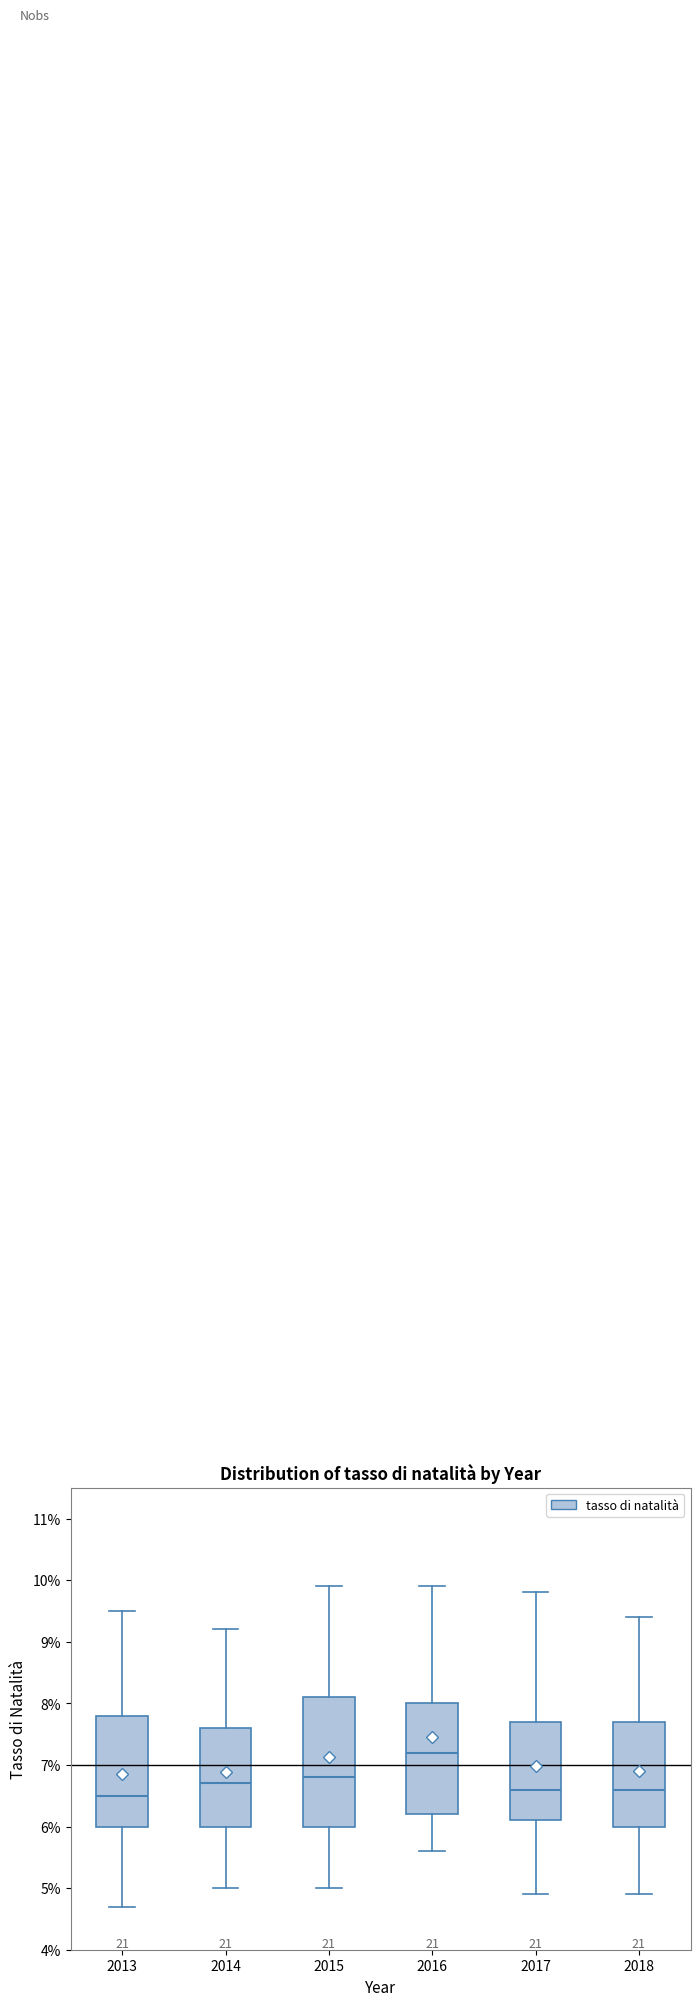

Comparing the boxes themselves (not the whiskers), which one is the tallest?

2015